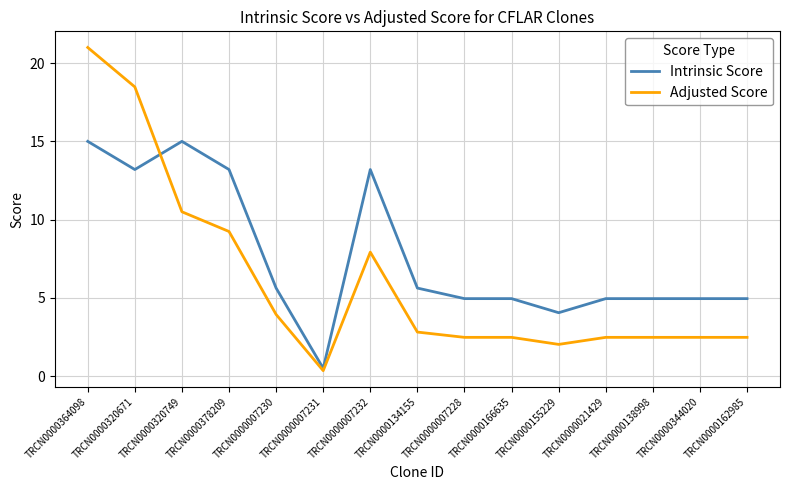

The Intrinsic Score series shows 1.9 at TRCN0000166635. True or false?

False